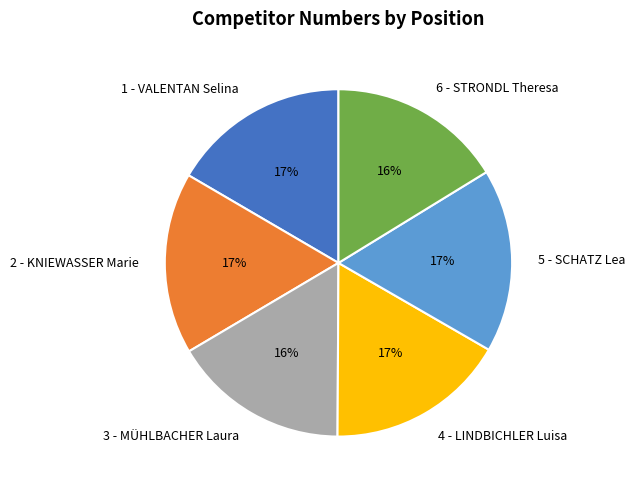

Does any single category account for the majority?

No